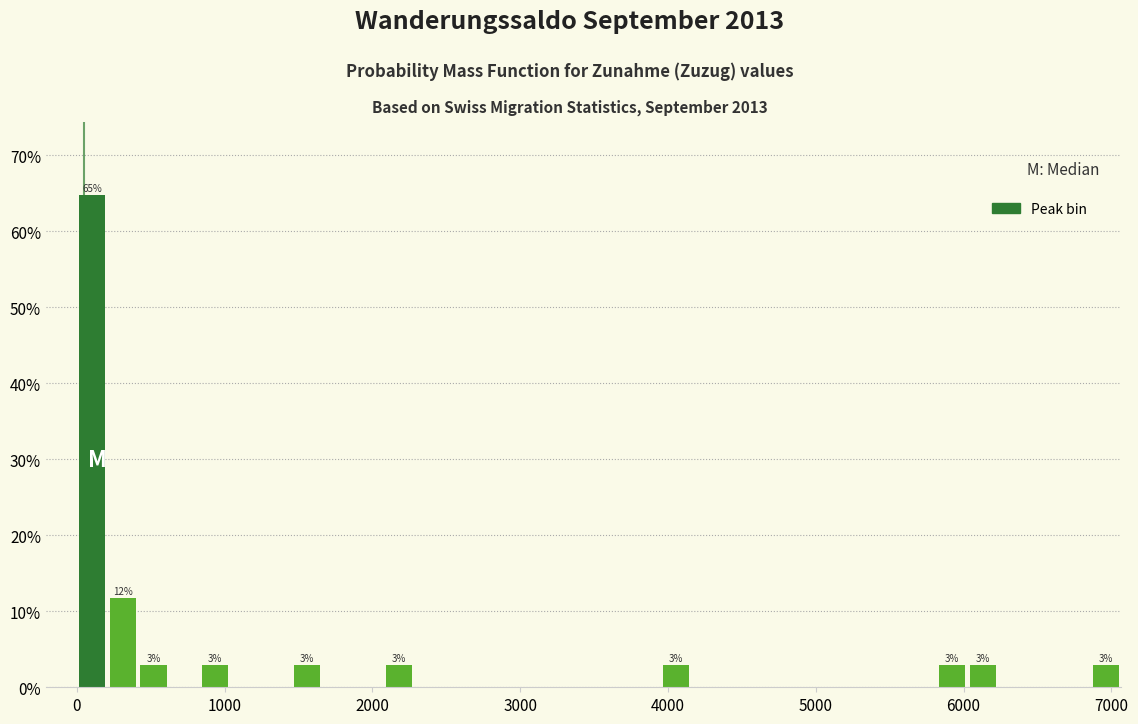

Read against the x-axis, roughly where is the centre of the tallest bar?

100